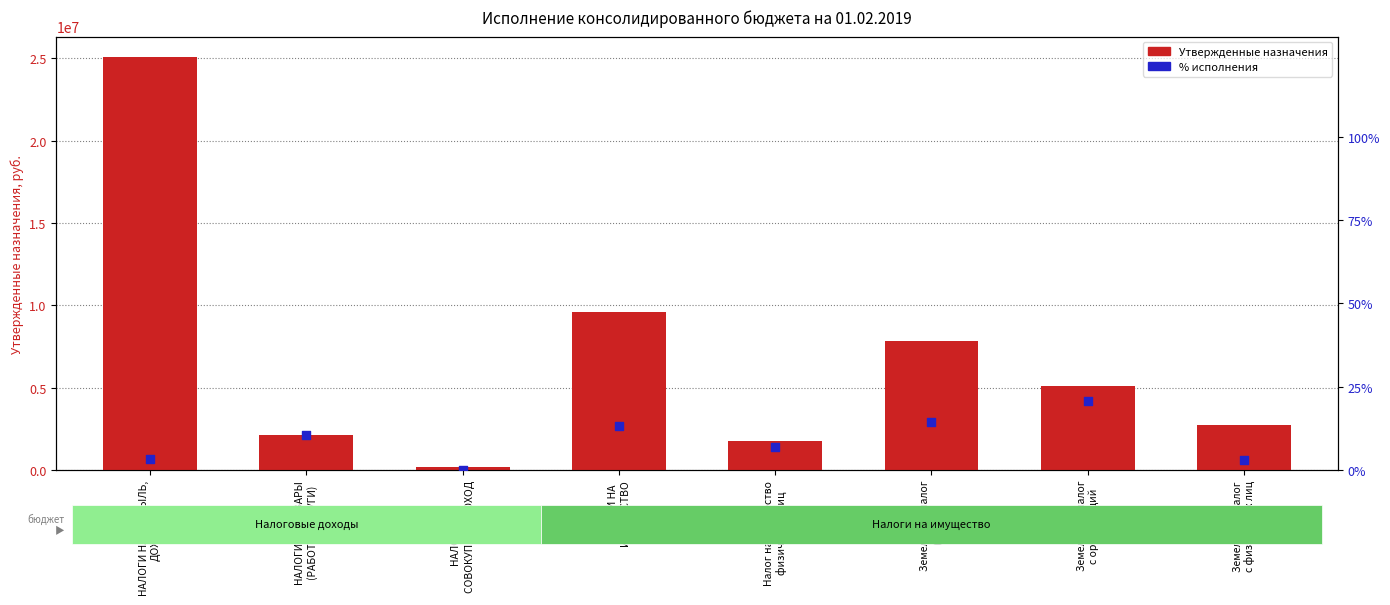

What are all the series names shown in the legend?

Утвержденные назначения, % исполнения